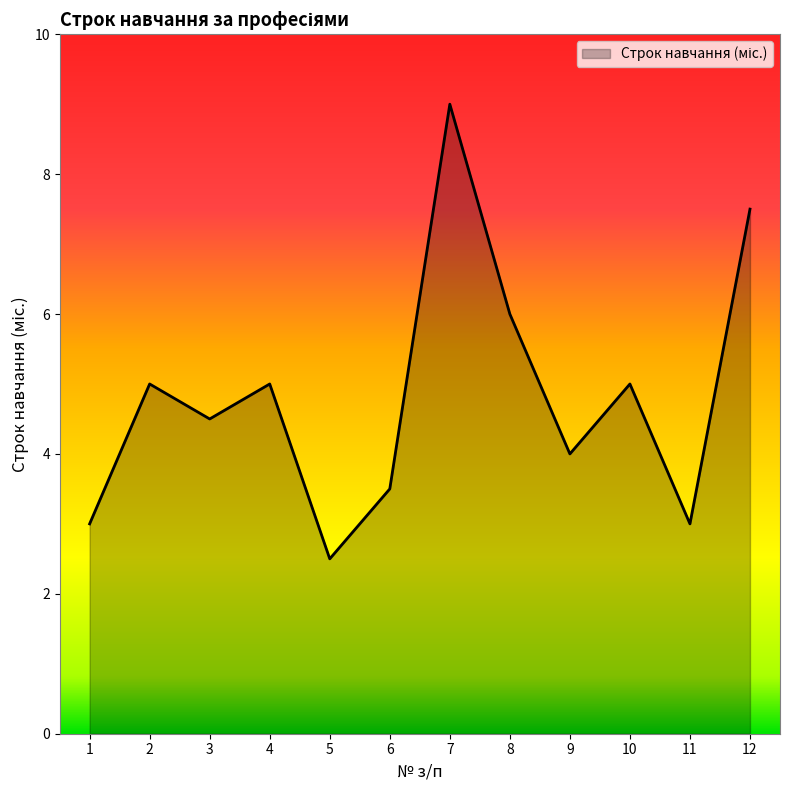

How many lines are shown in the chart?

1